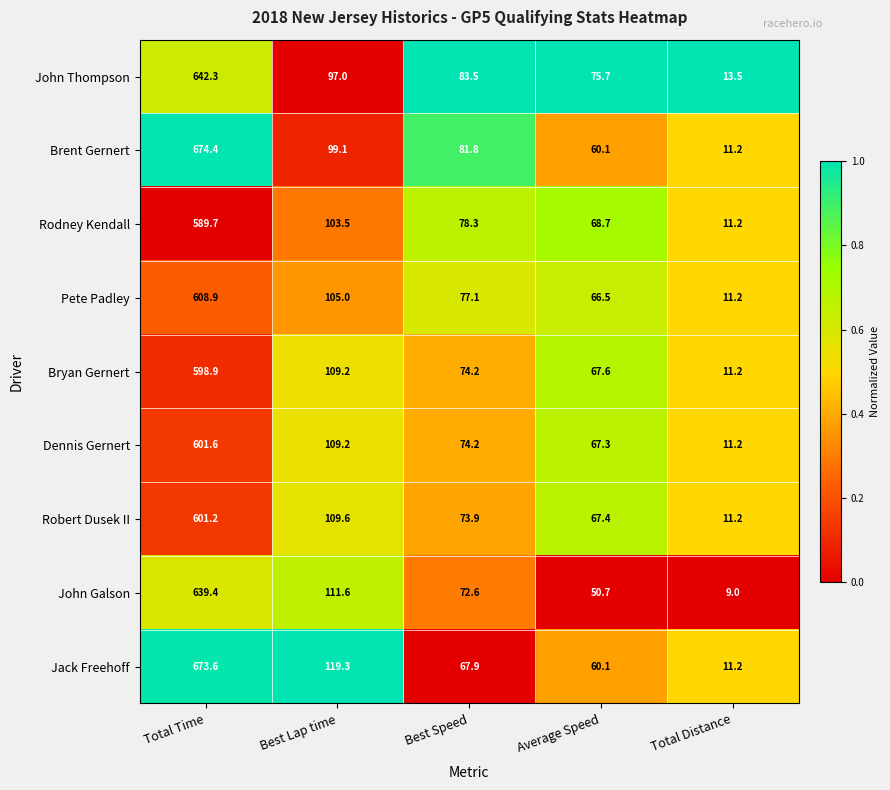

Rank the categories by Jack Freehoff value from lowest to highest.

Total Distance, Average Speed, Best Speed, Best Lap time, Total Time